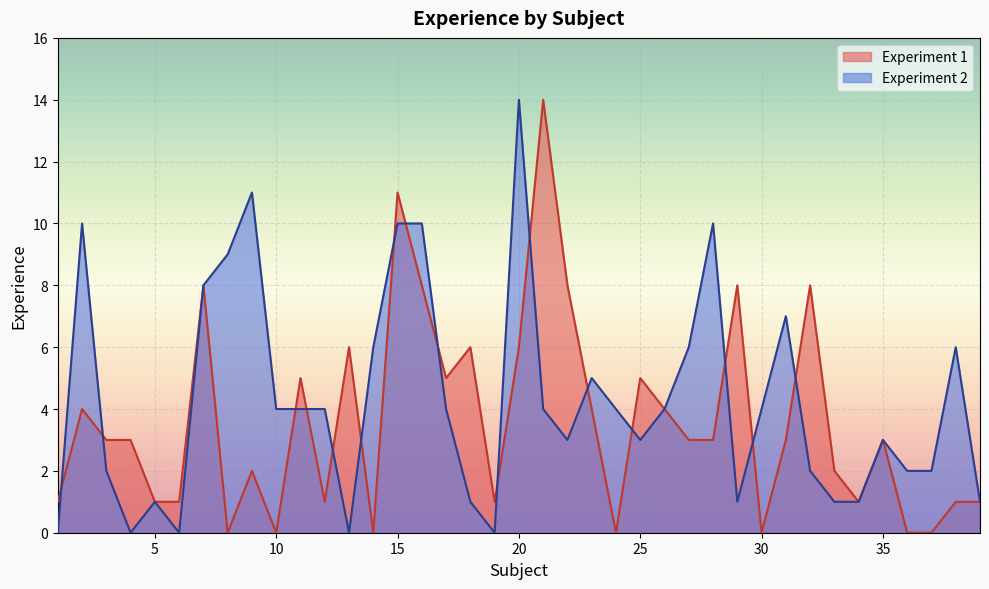

What is the value of the Experiment 1 point at the 27th from the left?

3